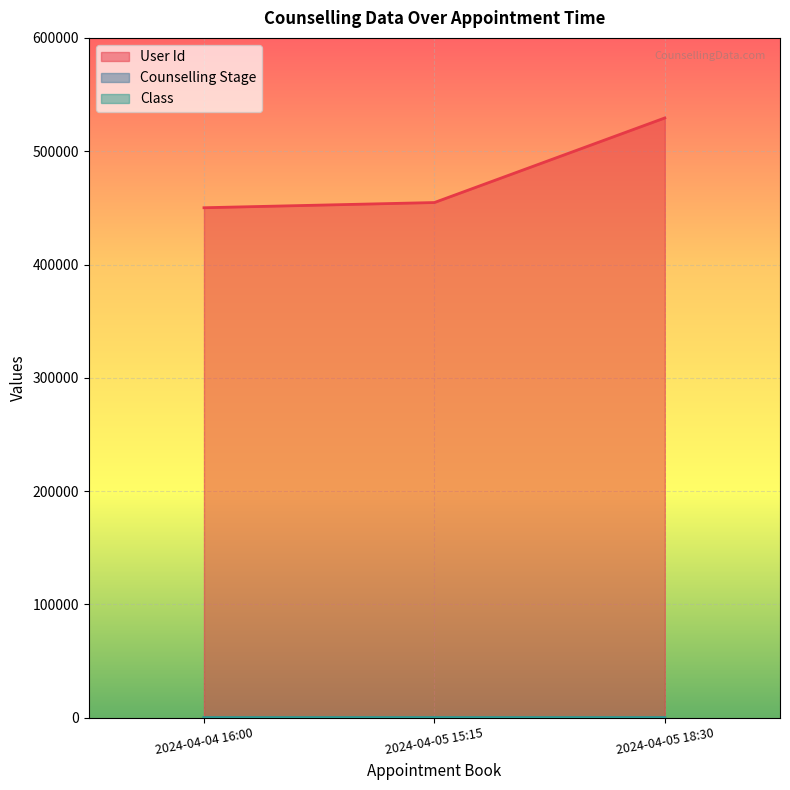

Between 2024-04-05 15:15 and 2024-04-05 18:30, which series saw the biggest shift?

User Id